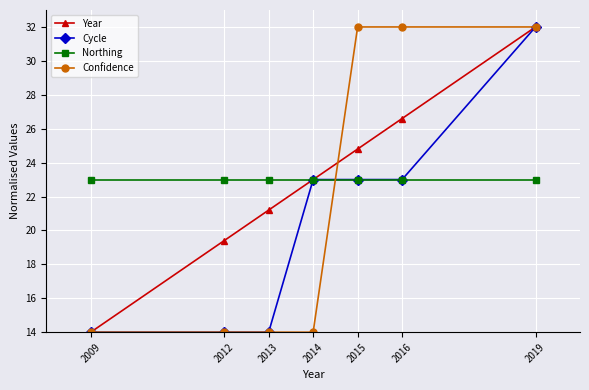

What are all the series names shown in the legend?

Year, Cycle, Northing, Confidence